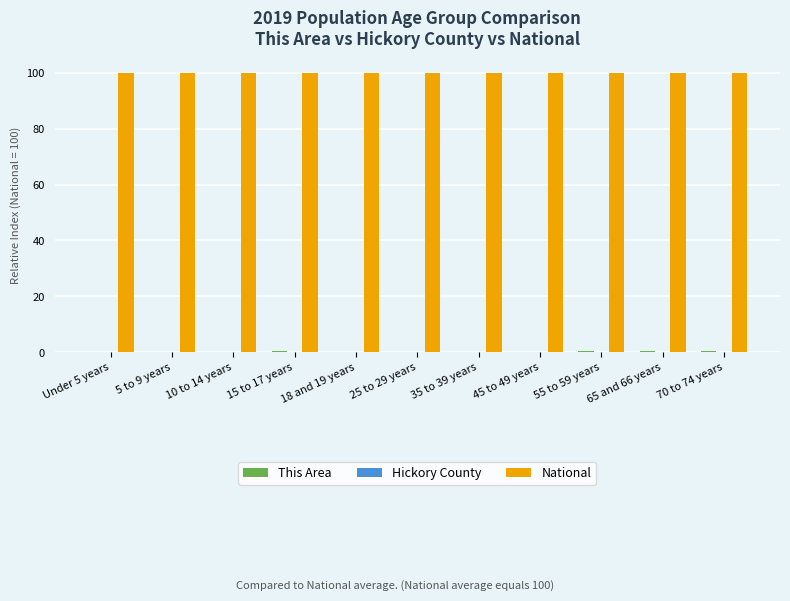

What is the spread (max minus min) of values at 15 to 17 years?

100.0